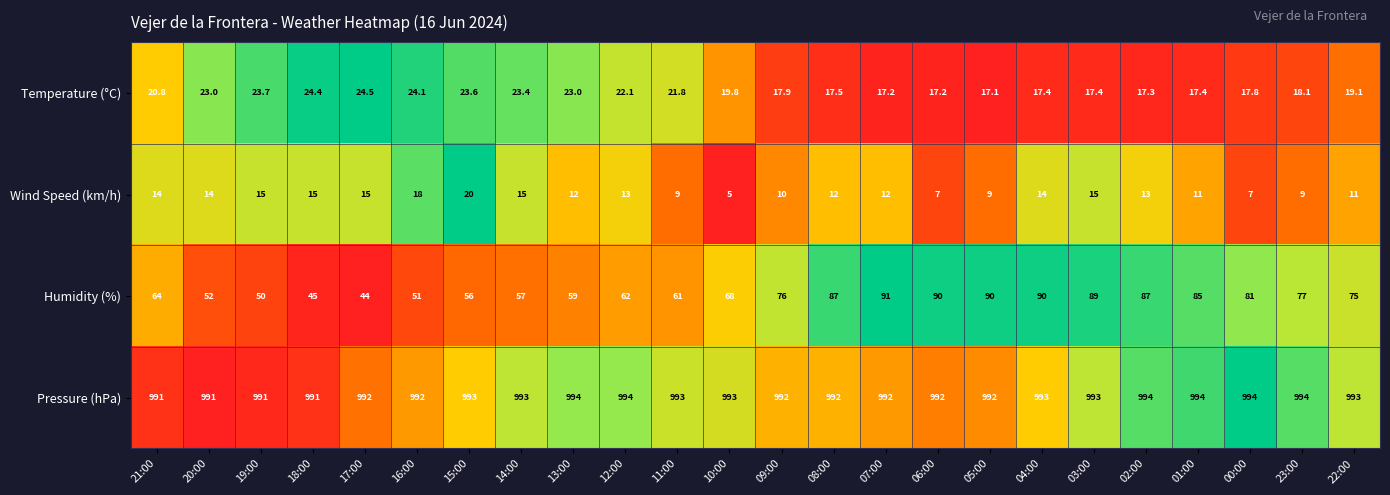

Which series has the largest total across all categories?

Pressure (hPa)